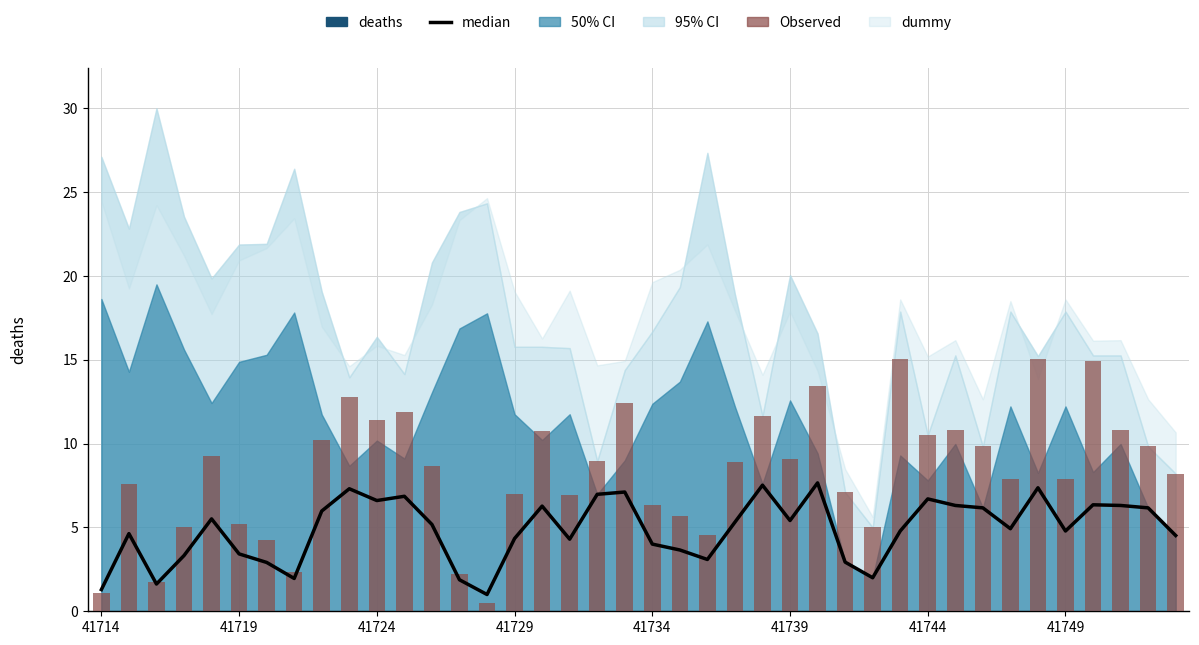

Does the chart contain stacked bars?

No